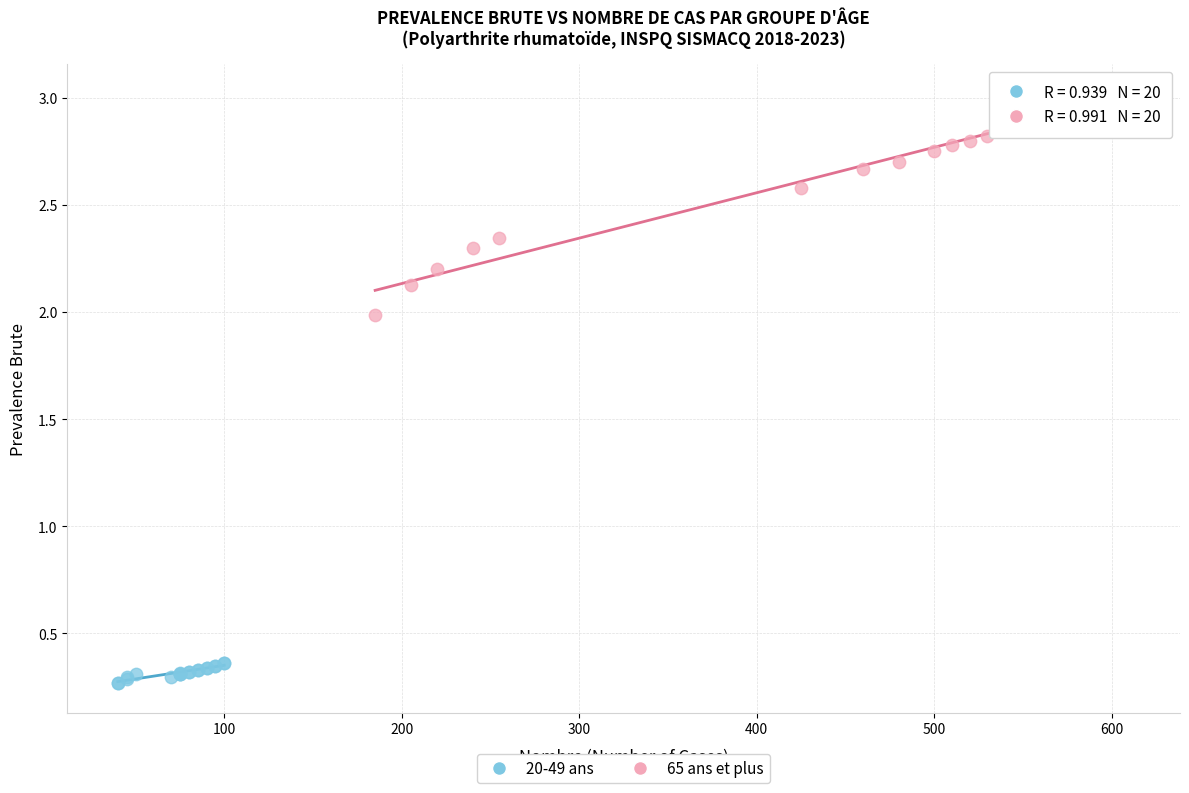

What are all the series names shown in the legend?

20-49 ans, 65 ans et plus